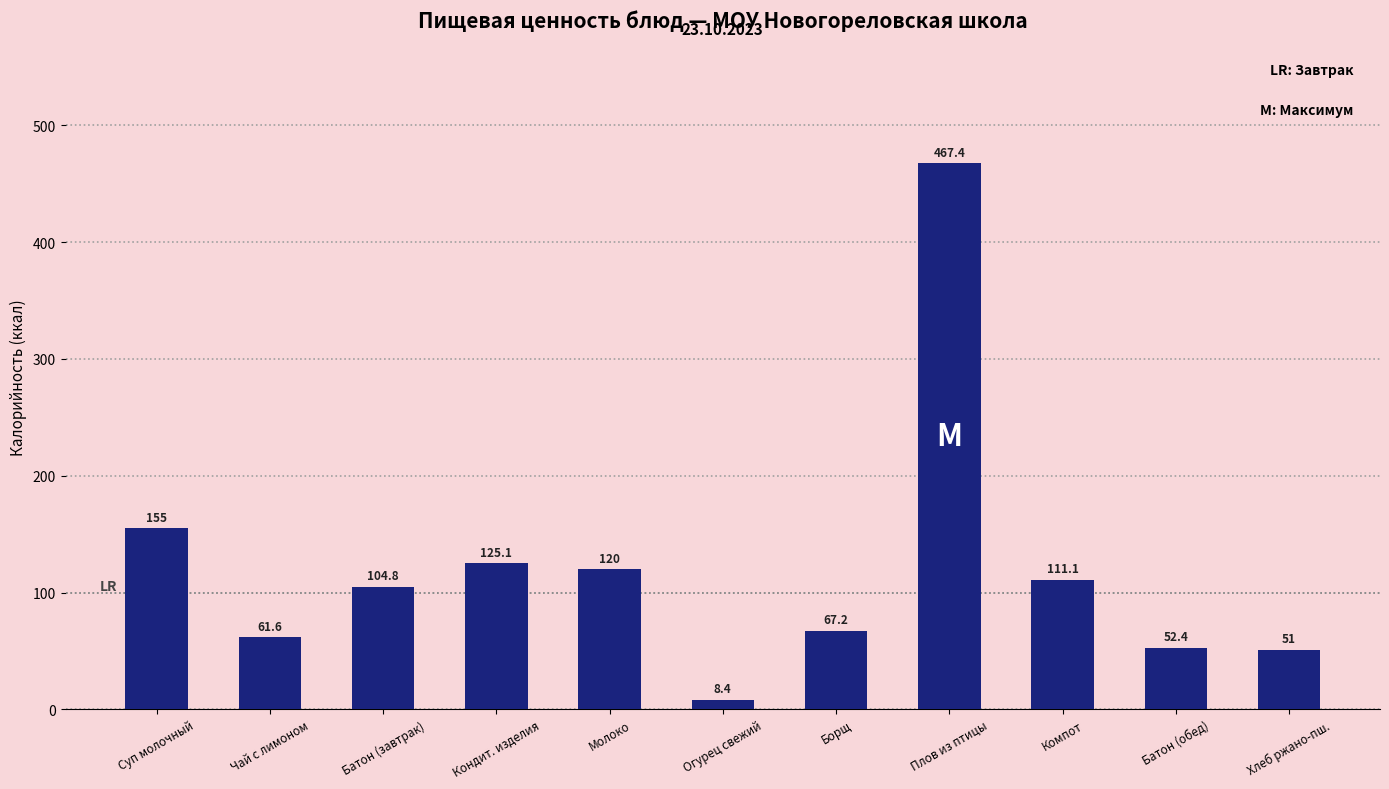

Where does the data first go above 104?

Суп молочный